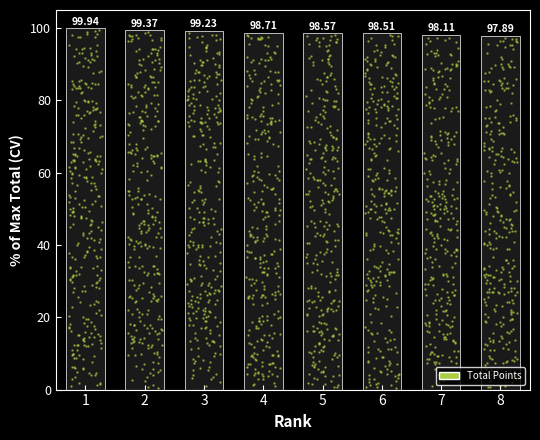

What is the change in value from 2 to 7?

-1.3